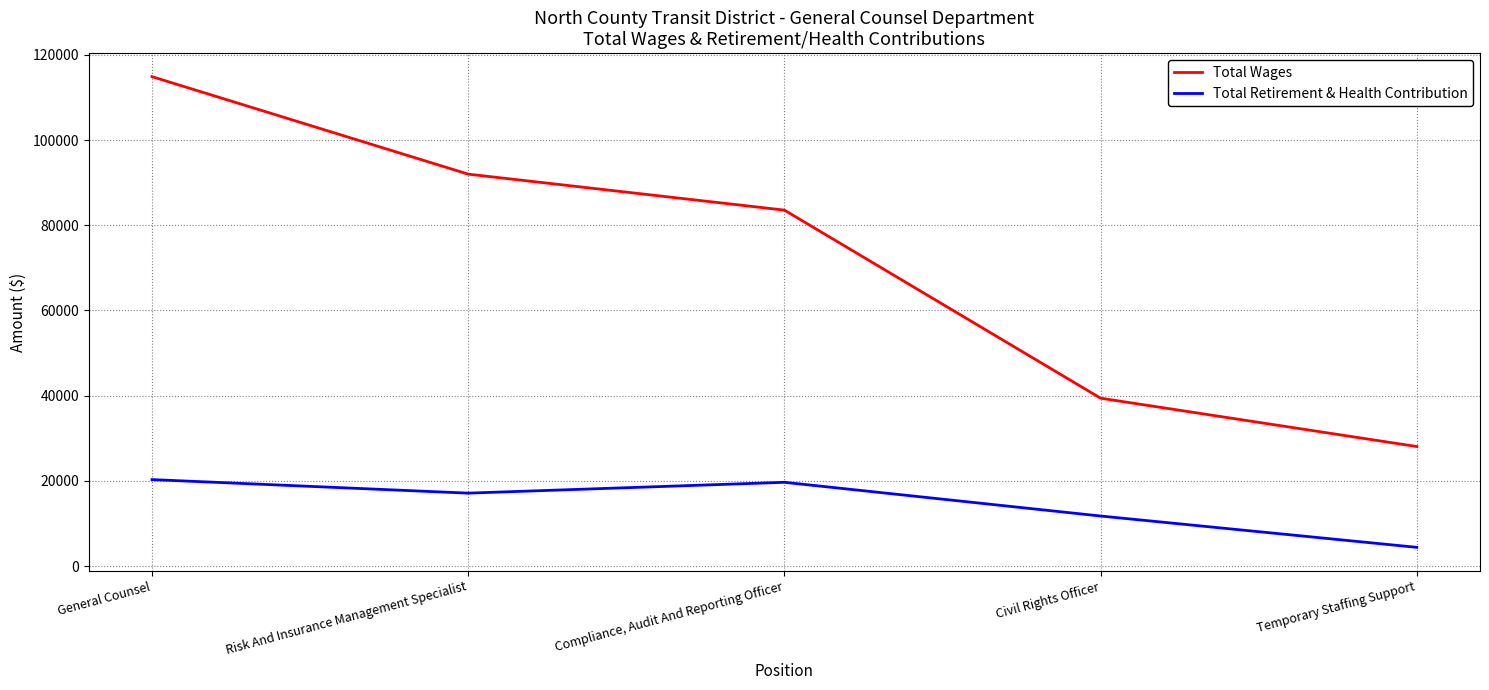

Which series changed the most between Compliance, Audit And Reporting Officer and Temporary Staffing Support?

Total Wages